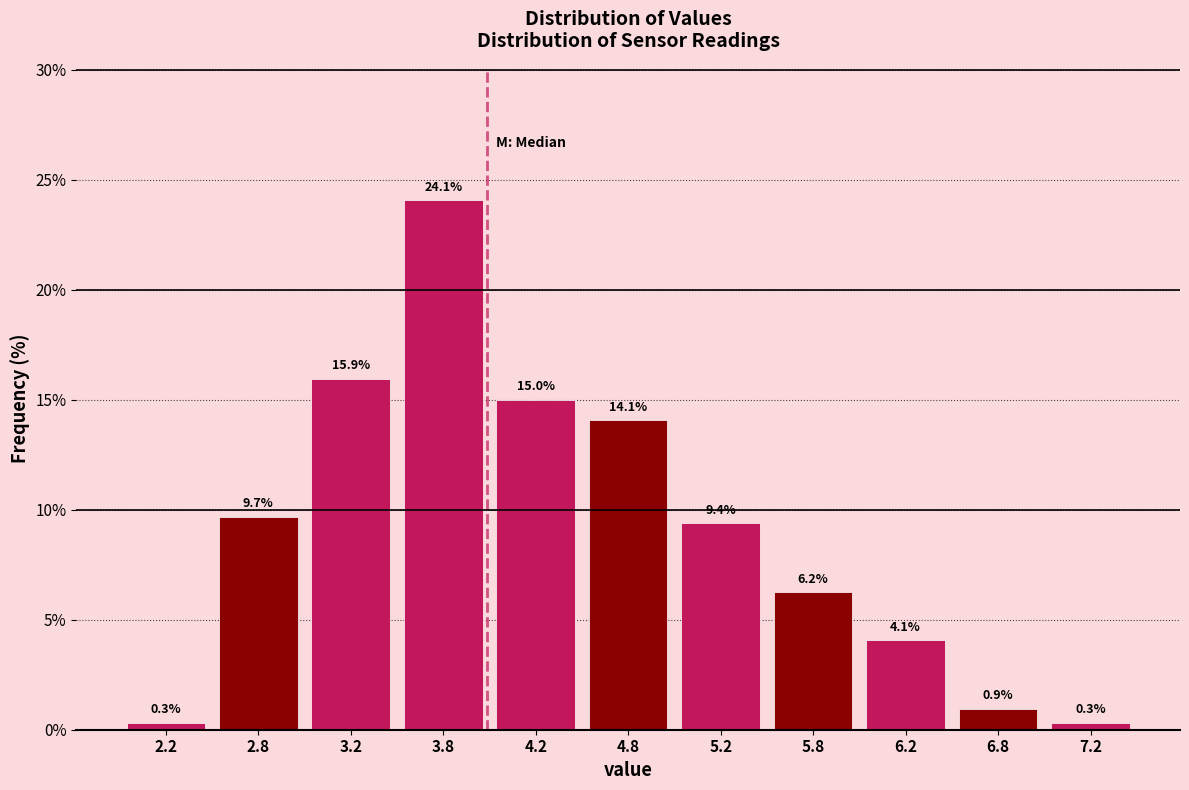

Which range on the x-axis has the tallest bar?

3.5 to 4.0